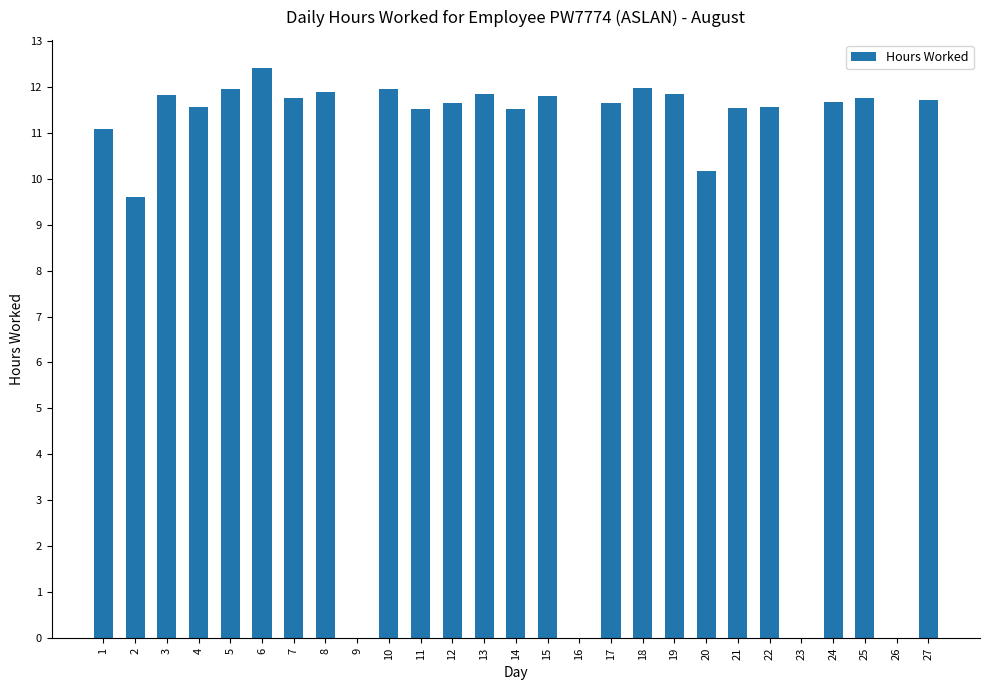

Does the chart contain stacked bars?

No